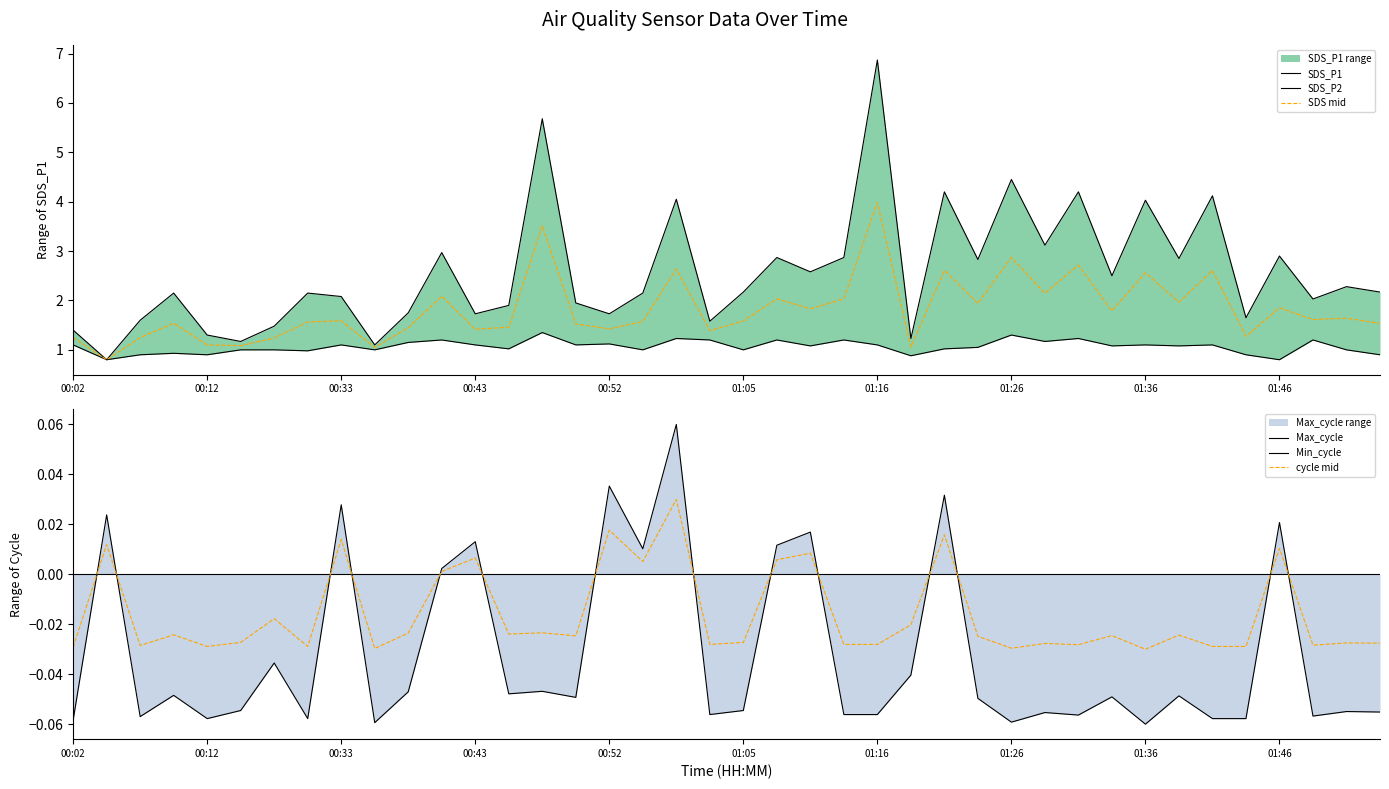

Which series has the widest spread of values?

SDS_P1